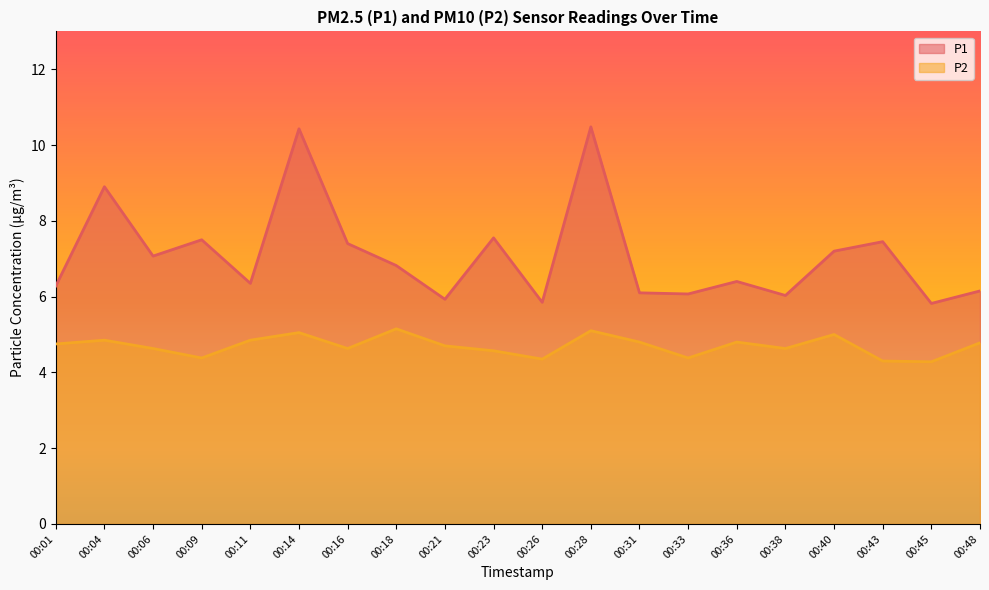

What is the greatest value displayed?

10.5